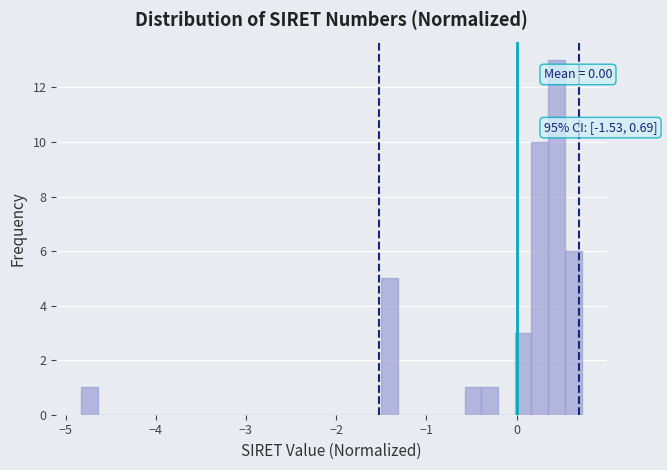

Around what value on the x-axis is the tallest bar? Give the approximate position of its centre, as read against the axis.

0.4